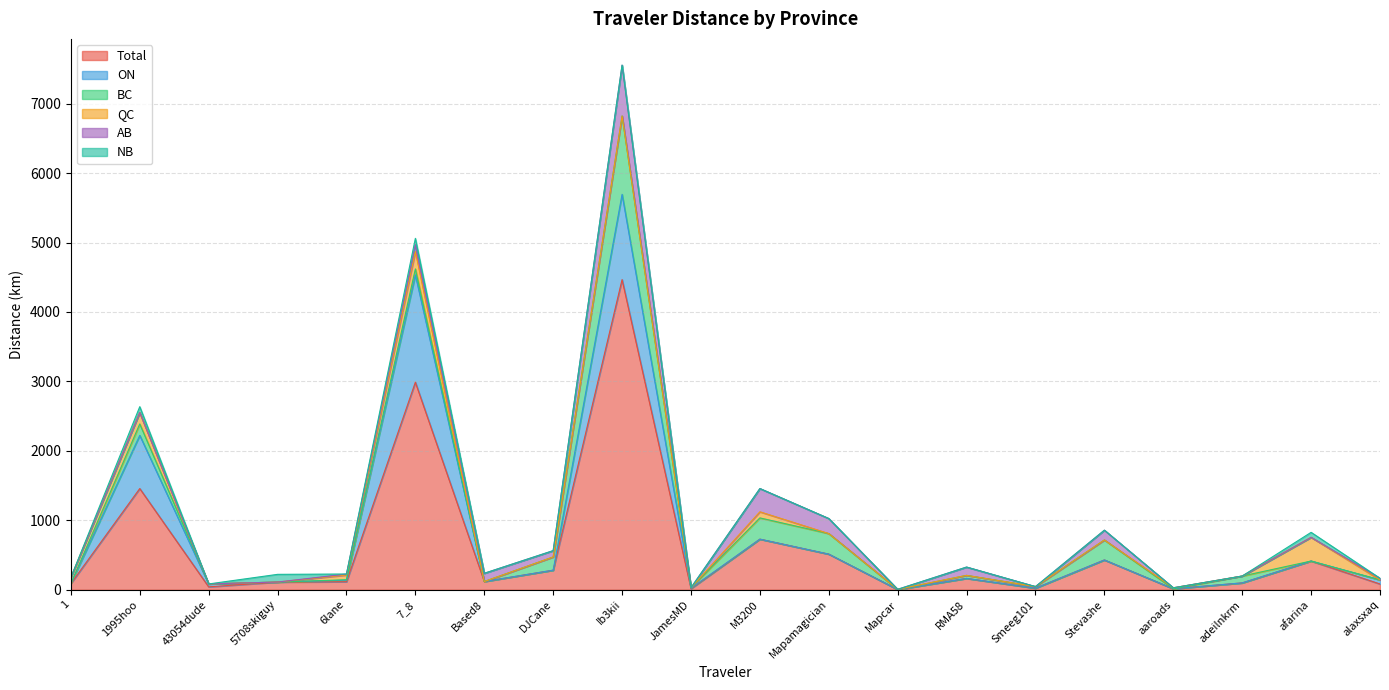

At which category is the sum across all series the highest?

Ib3kii